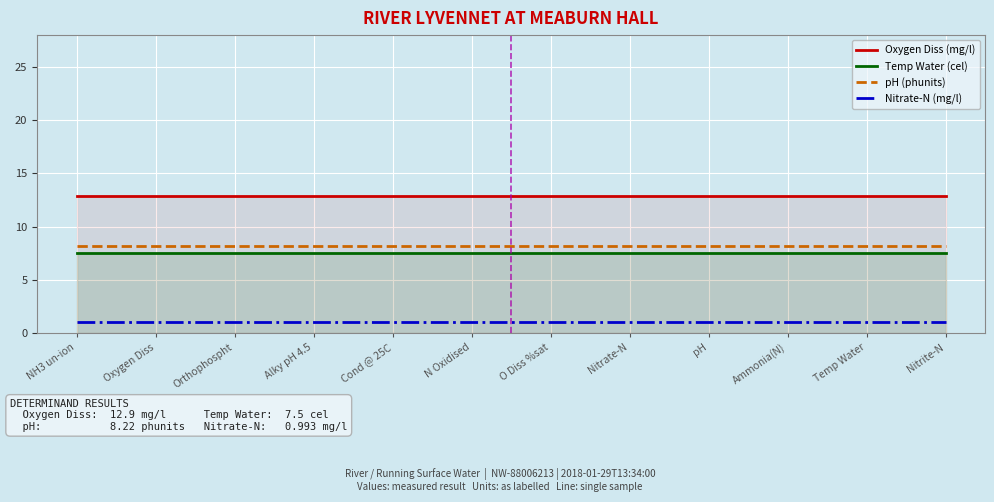

At which label is Oxygen Diss (mg/l) closest to 12?

NH3 un-ion